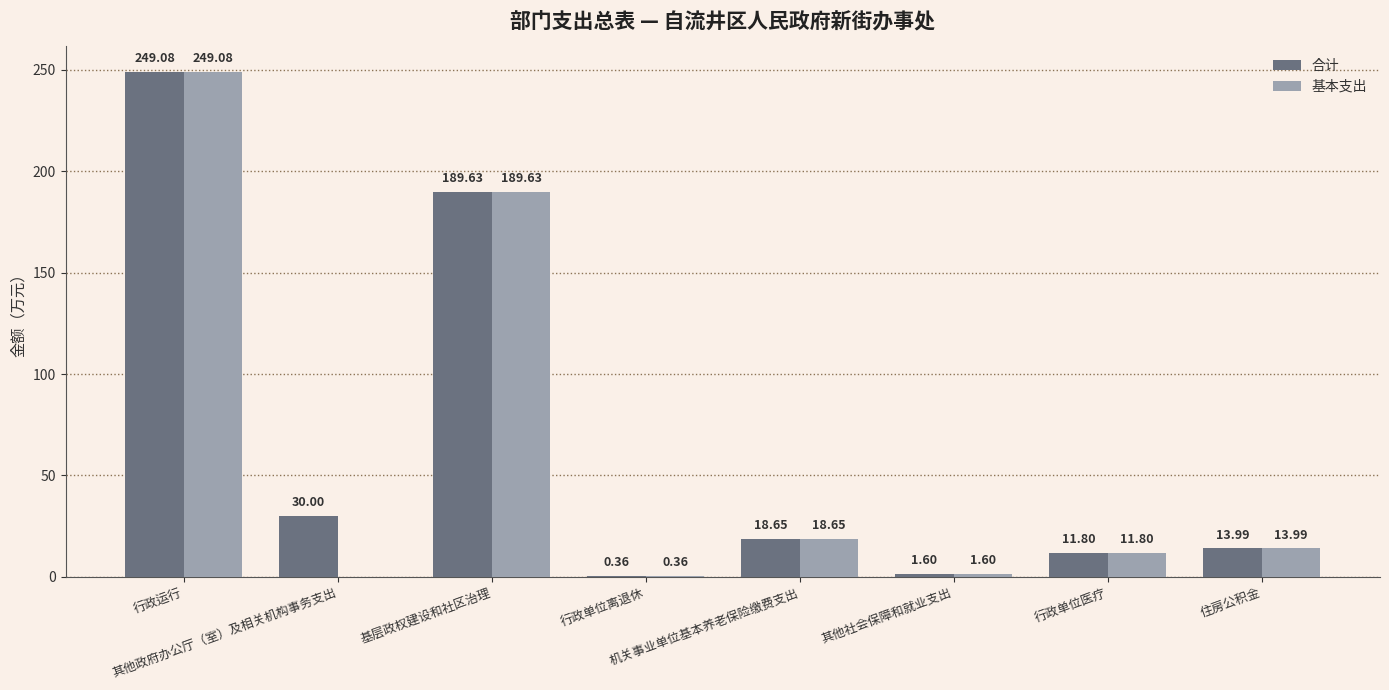

Does the chart contain stacked bars?

No